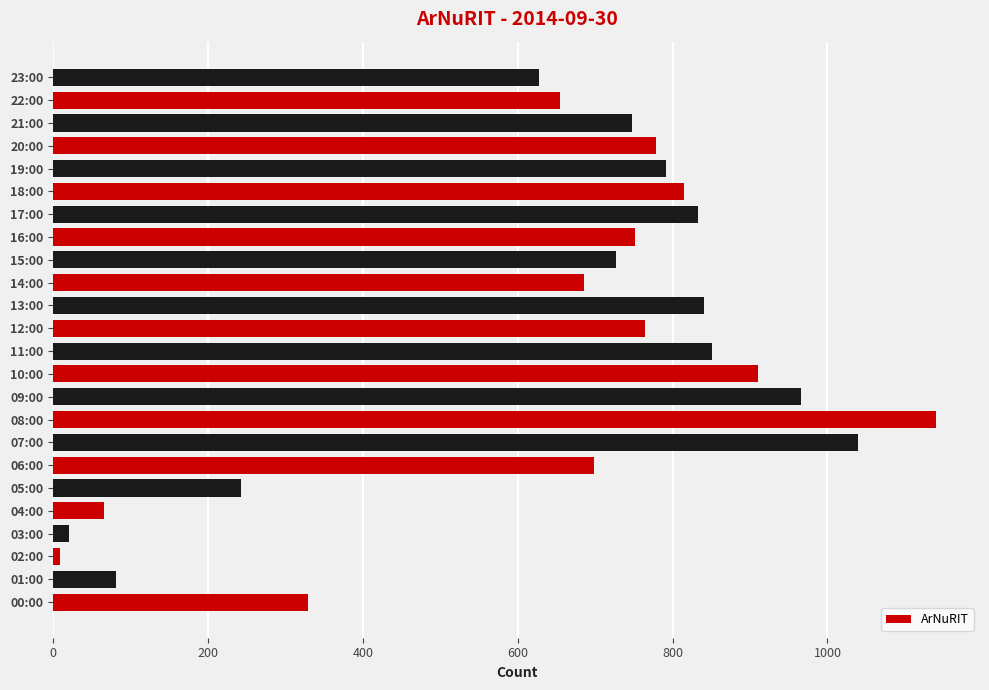

Which category has the highest value across all series?

08:00